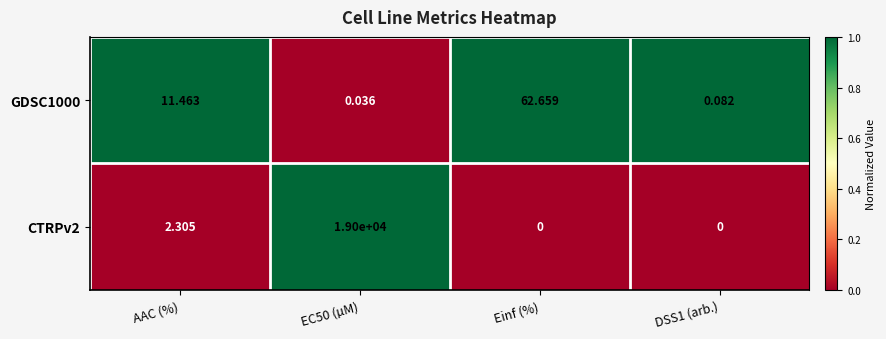

What is the spread (max minus min) of values at EC50 (µM)?

19000.0